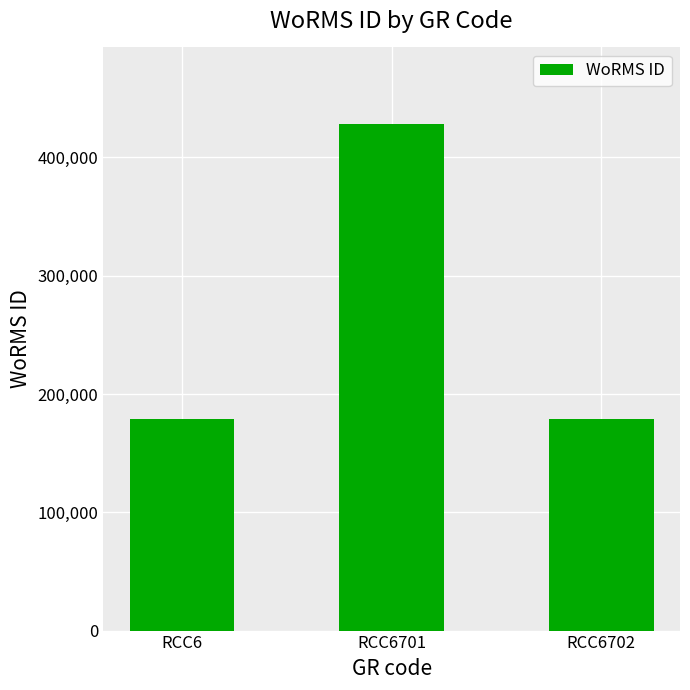

Reading left to right, what are all the values shown in this chart?

178590	428635	178590